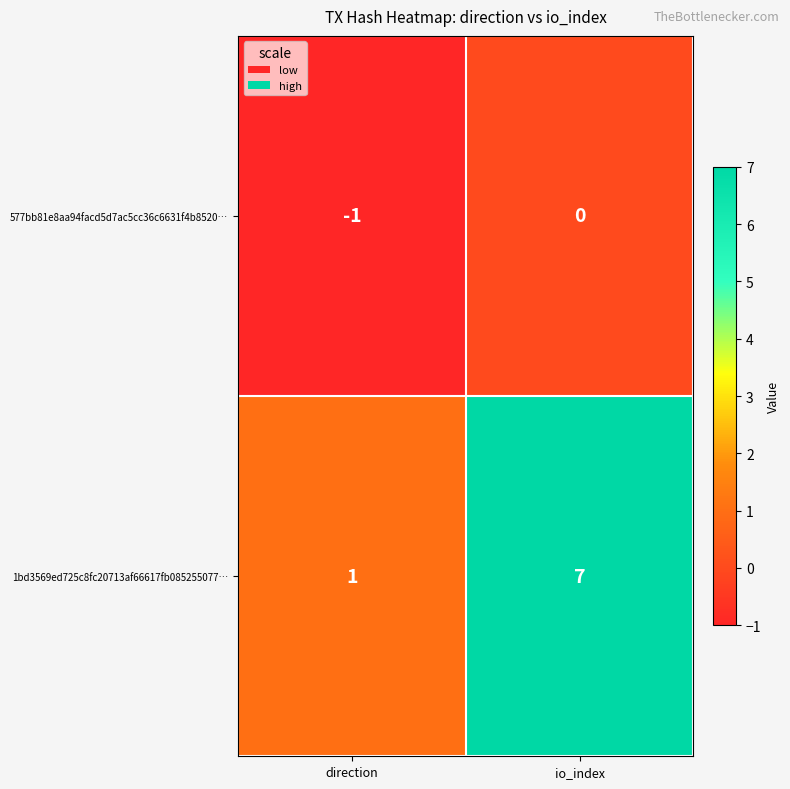

The 1bd3569ed725c8fc20713af66617fb085255077… series shows 7 at io_index. True or false?

True